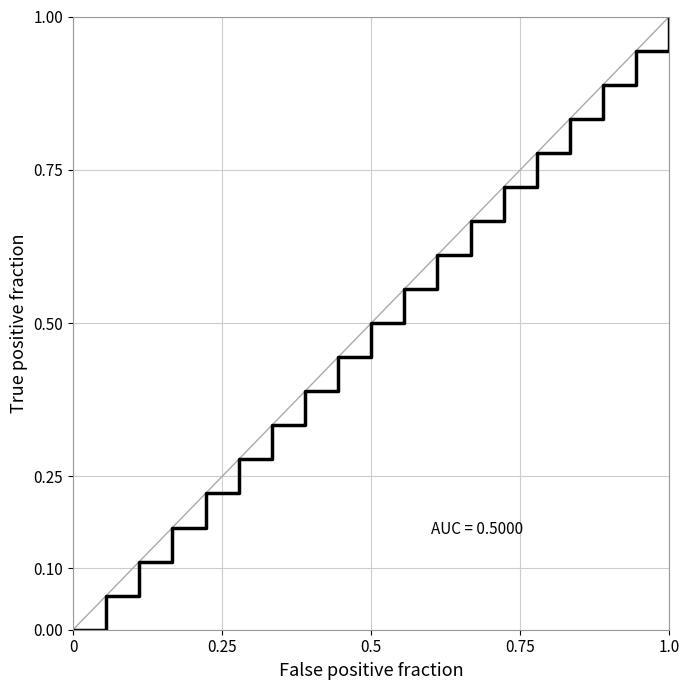

What is the difference between the maximum and minimum values?

1.0